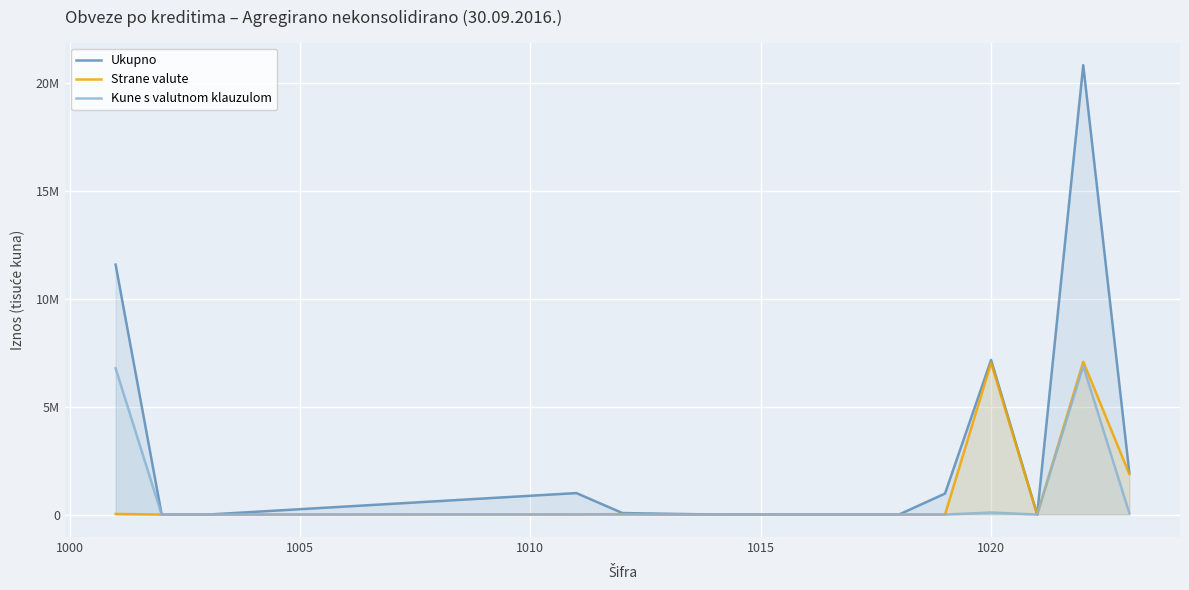

Which series has the largest range (max minus min)?

Ukupno